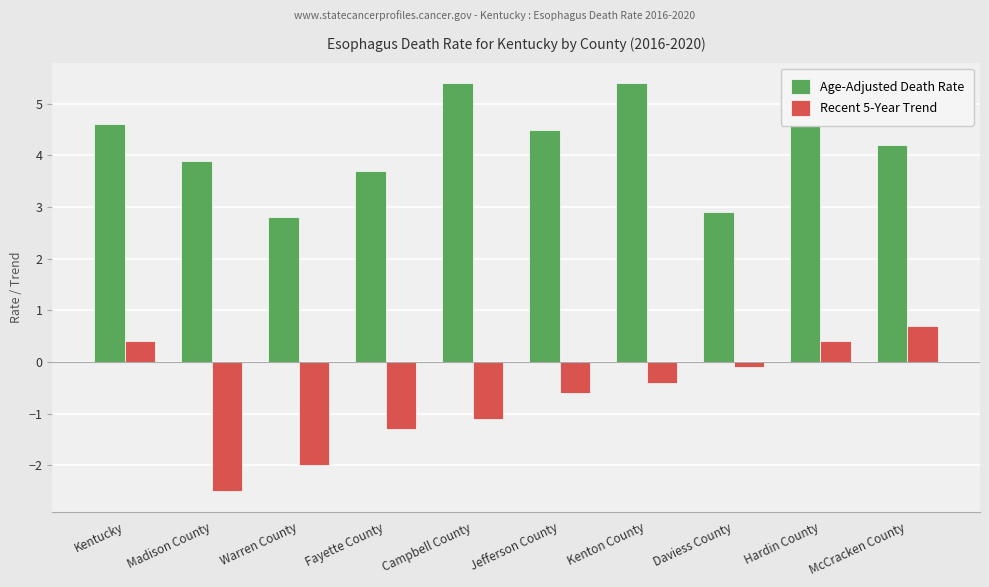

Reading right to left, transcribe all the data shown in this chart.

Age-Adjusted Death Rate: McCracken County=4.2	Hardin County=5.1	Daviess County=2.9	Kenton County=5.4	Jefferson County=4.5	Campbell County=5.4	Fayette County=3.7	Warren County=2.8	Madison County=3.9	Kentucky=4.6
Recent 5-Year Trend: McCracken County=0.7	Hardin County=0.4	Daviess County=-0.1	Kenton County=-0.4	Jefferson County=-0.6	Campbell County=-1.1	Fayette County=-1.3	Warren County=-2.0	Madison County=-2.5	Kentucky=0.4